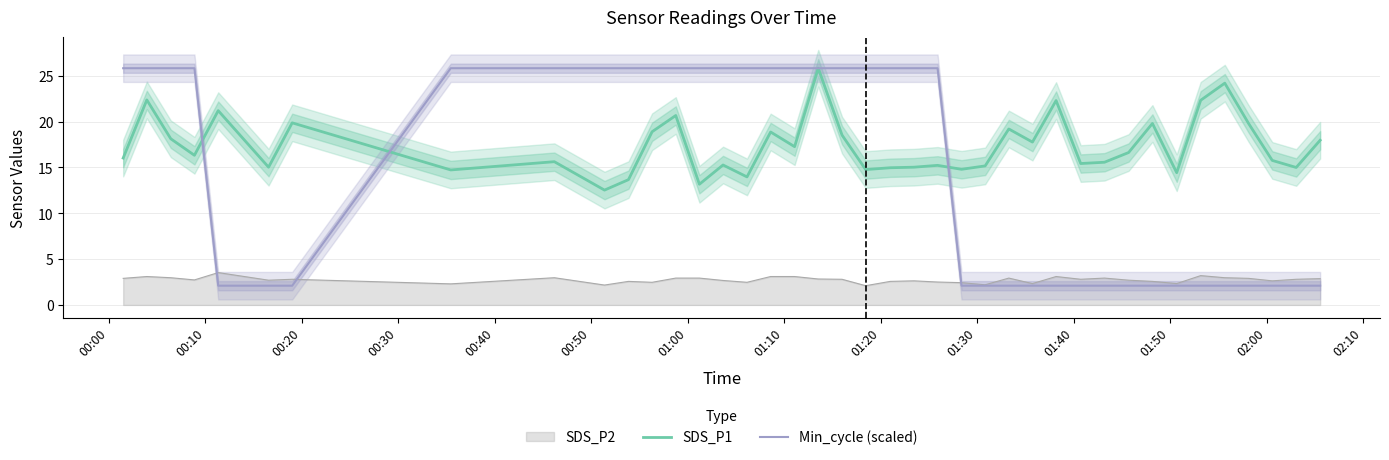

What is the highest value of the SDS_P1 series?

25.8